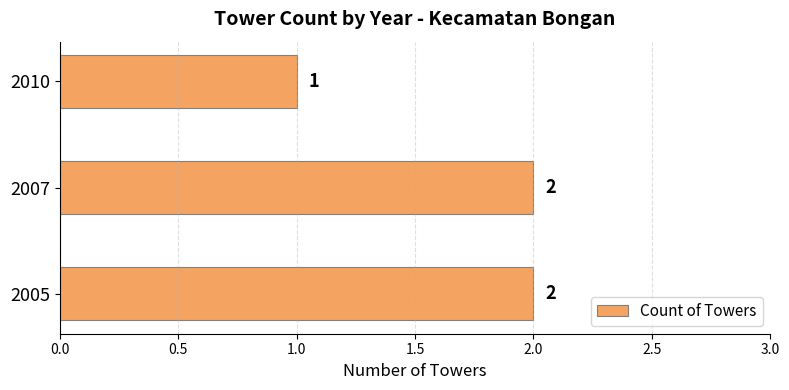

At which category does the chart reach its minimum across all series?

2010